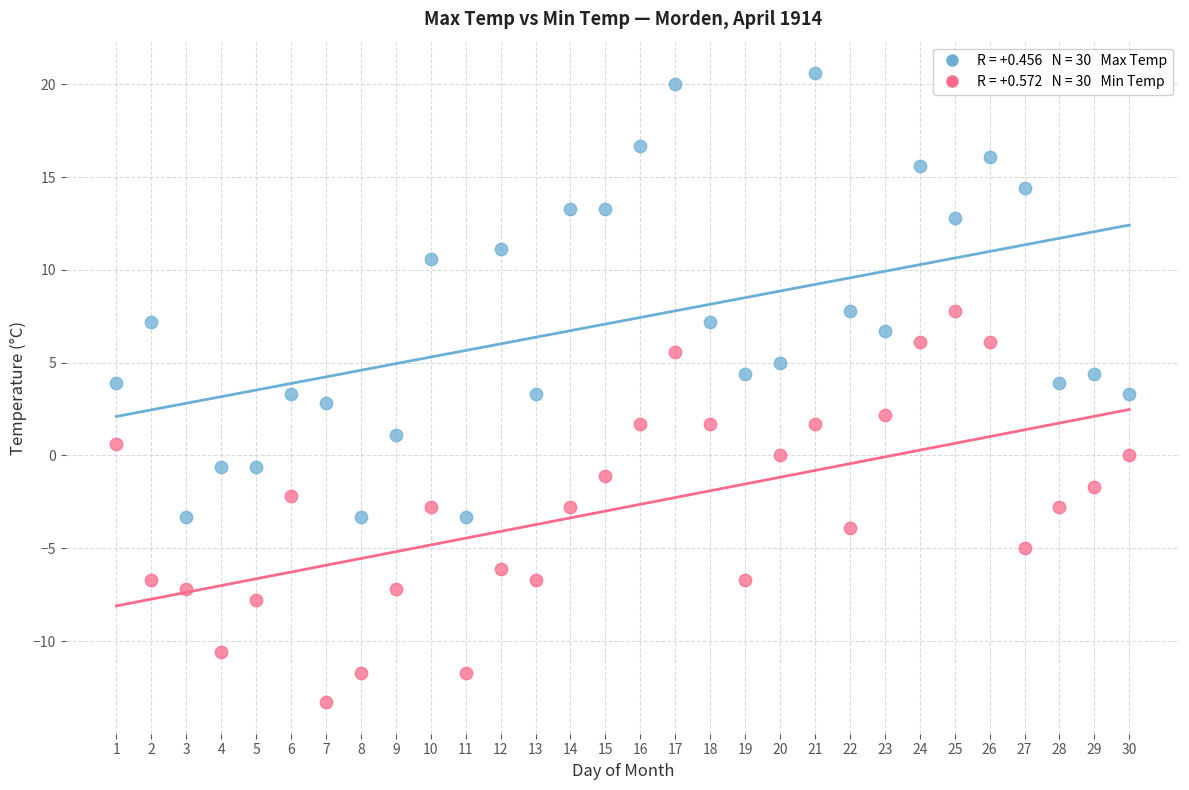

Across all data points, what is the range of Y values (max minus min)?

33.9